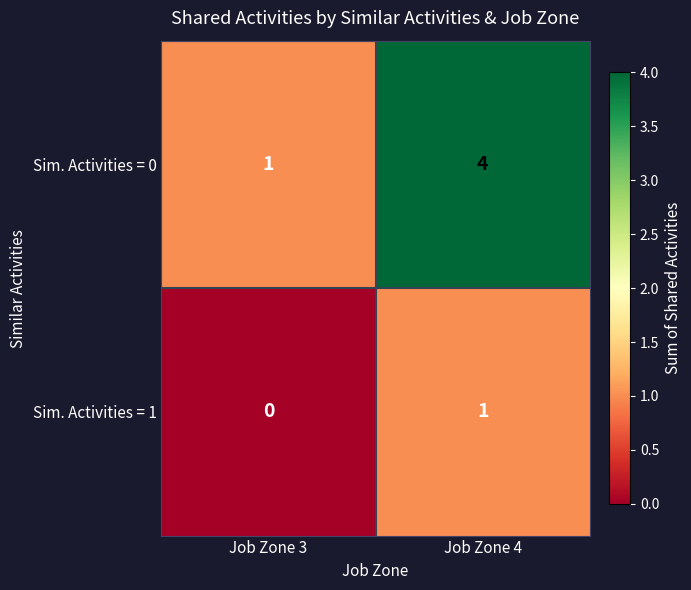

The value of Sim. Activities = 1 at Job Zone 3 is 0. True or false?

True